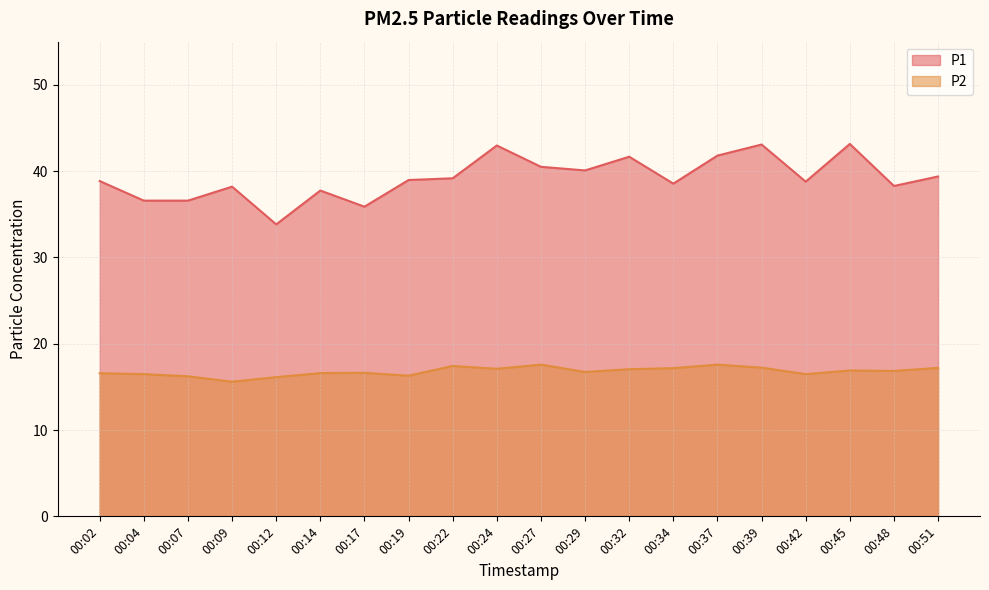

Count the number of categories in the chart.

20